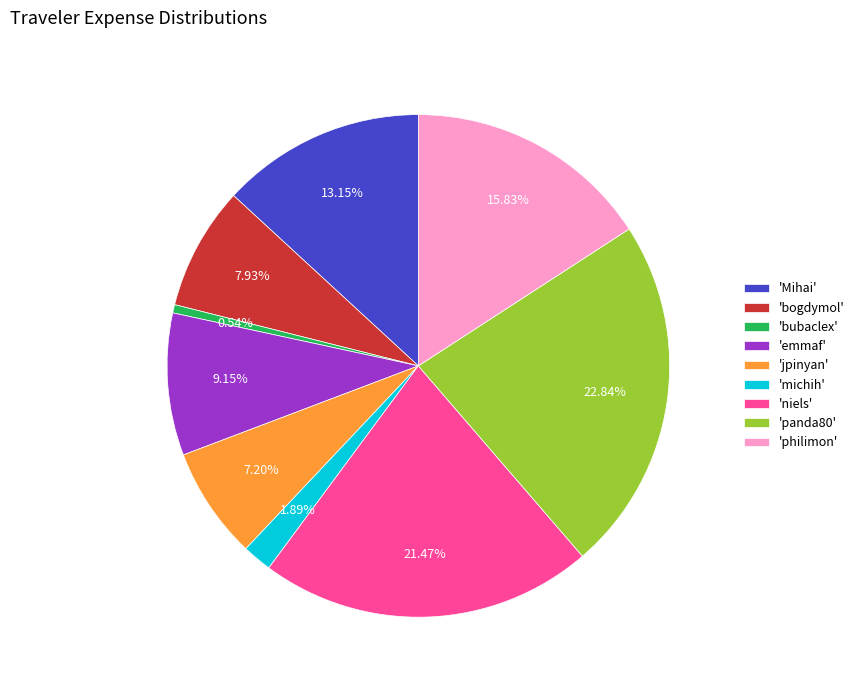

How many slices are in this pie chart?

9